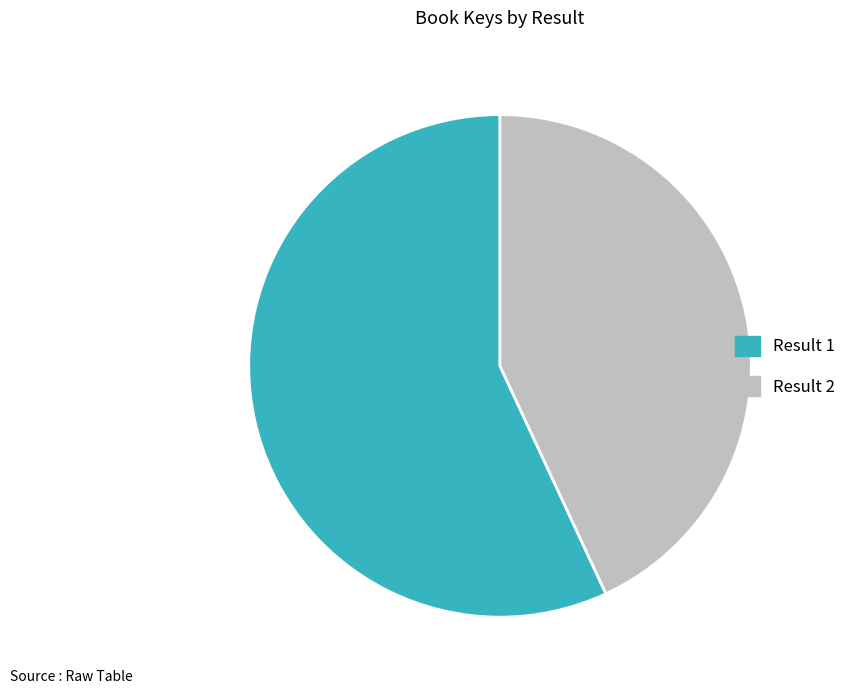

How many slices are in this pie chart?

2